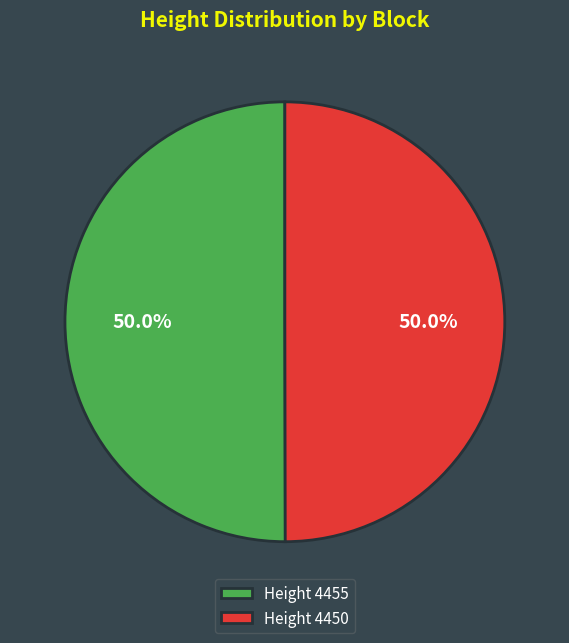

Do Height 4450 and Height 4455 together represent more than half of the pie?

Yes